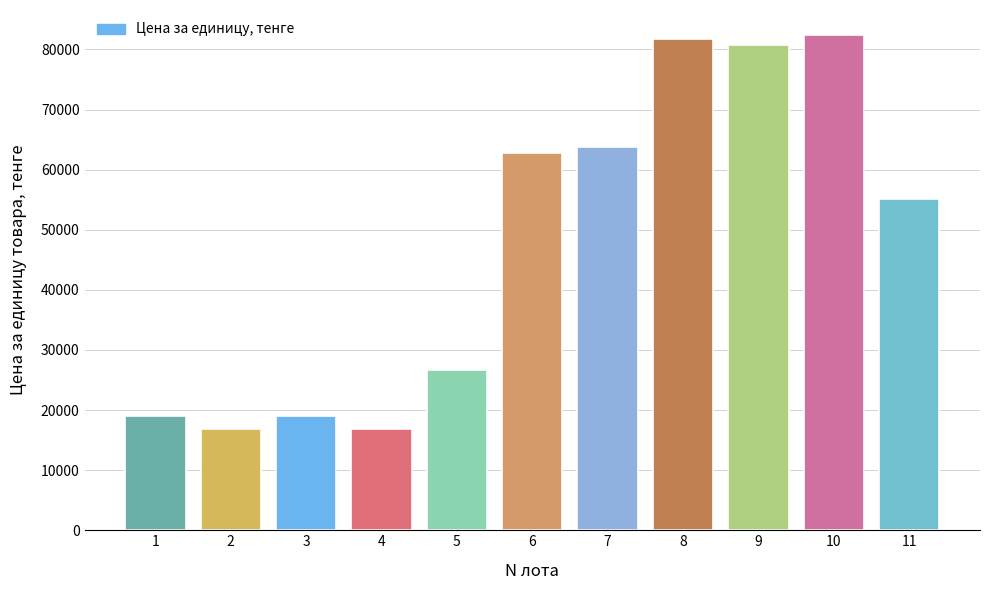

Is it true that the value at 10 is 135186?

False